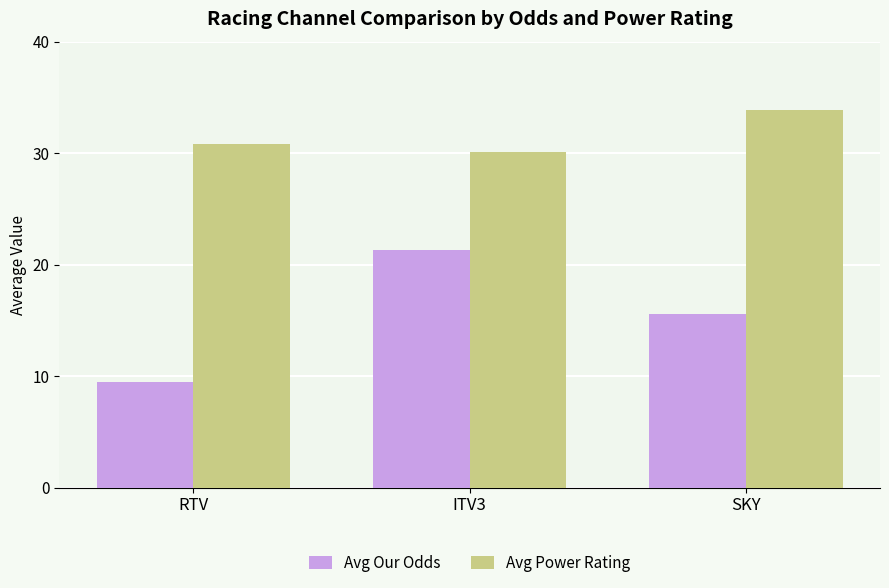

What is the difference between the highest and lowest values at RTV?

21.4